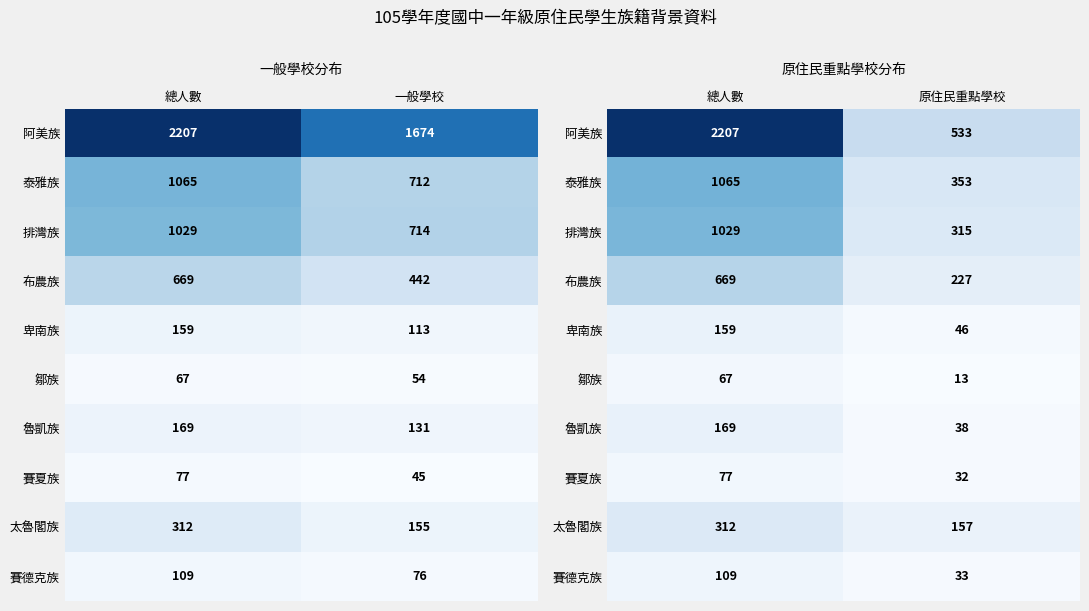

True or false: 阿美族 has a value of 2207 at 總人數.

True